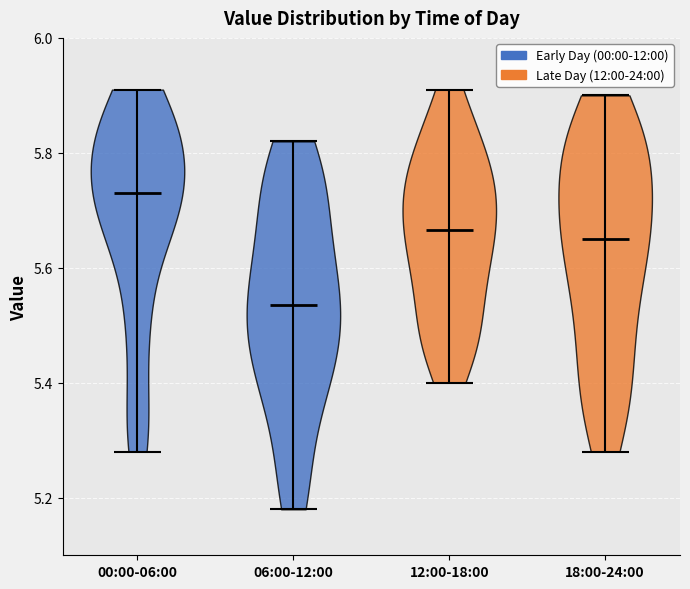

Where does the median line of the violin for 00:00-06:00 sit on the y-axis? The values are not printed on the chart, so give them approximately, as read against the axis.

5.74